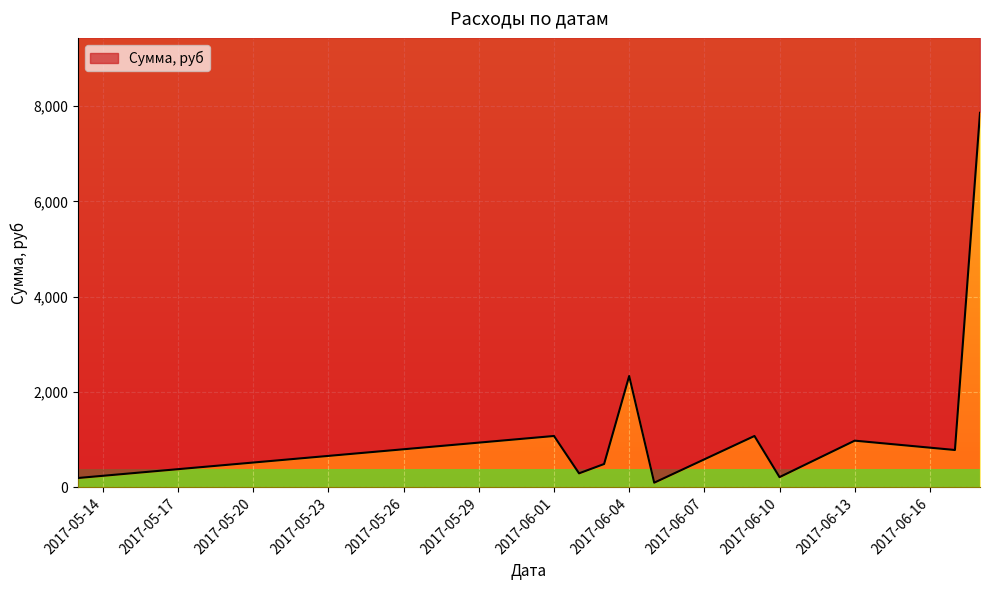

How many distinct data groups are displayed?

1